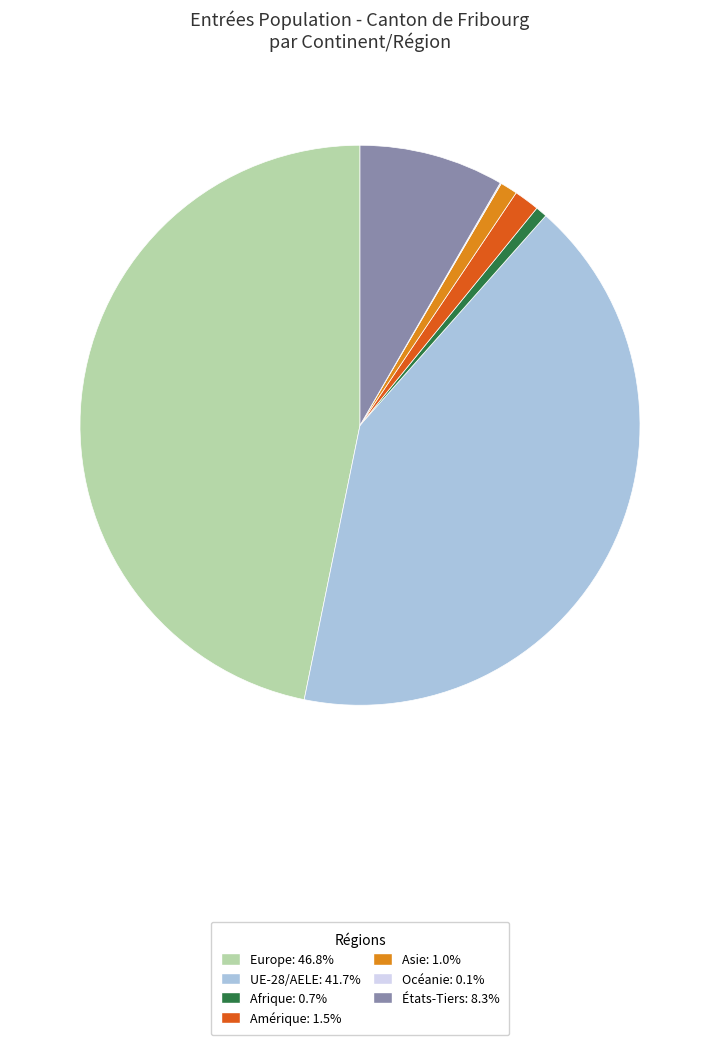

What is the largest slice in the pie chart?

Europe